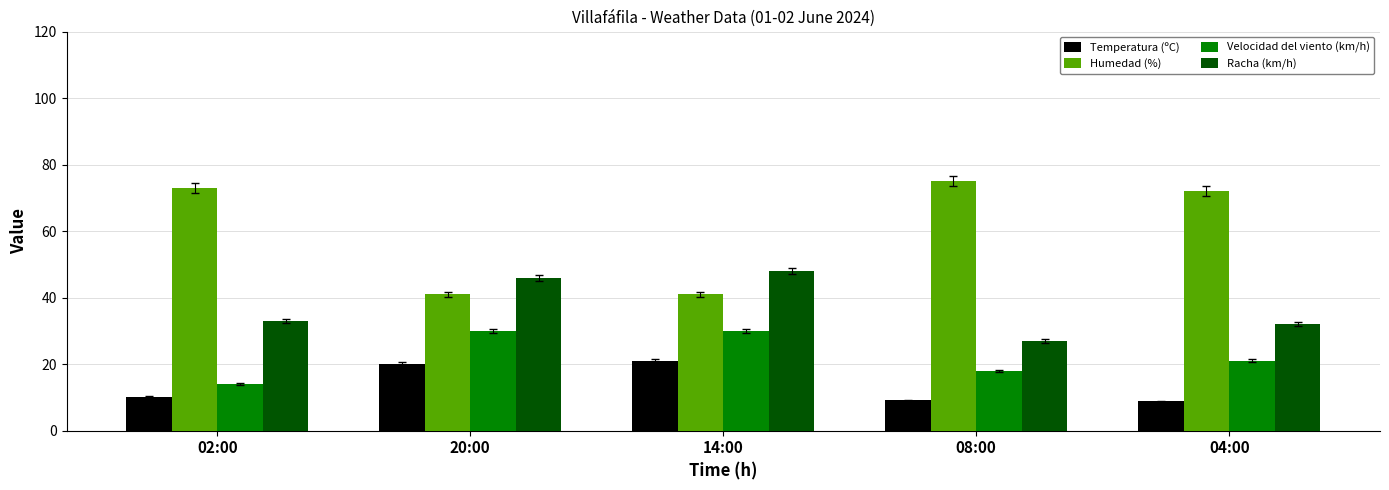

What are all the series names shown in the legend?

Temperatura (ºC), Humedad (%), Velocidad del viento (km/h), Racha (km/h)